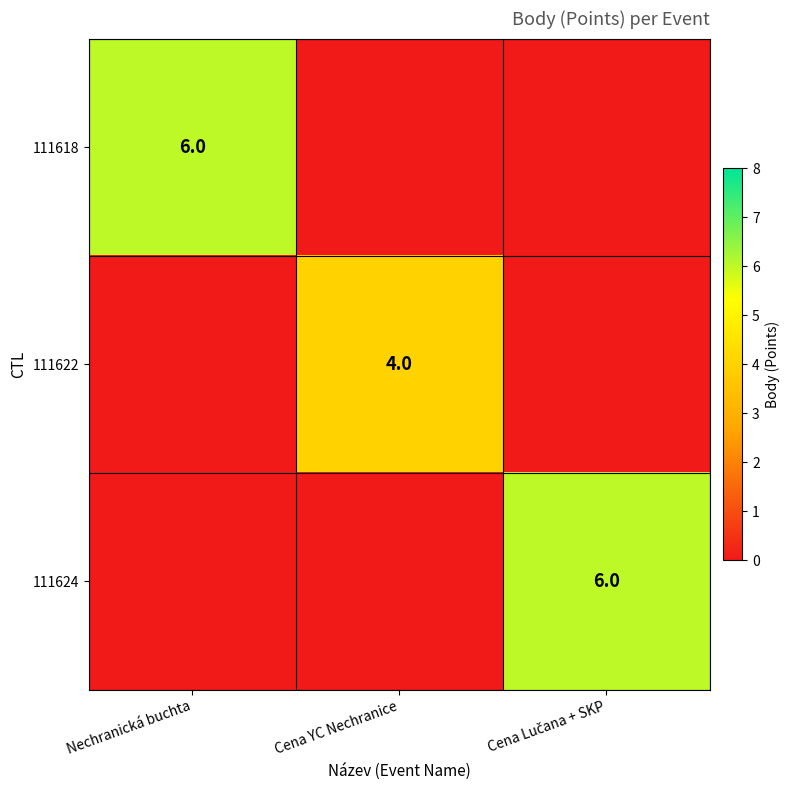

What is the difference between the highest and lowest values at Cena YC Nechranice?

4